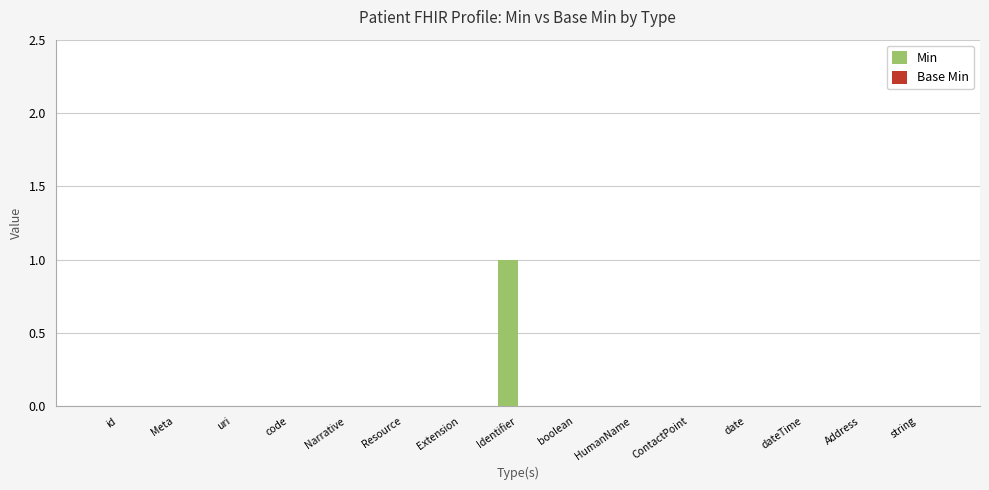

The value at boolean is 0. True or false?

True